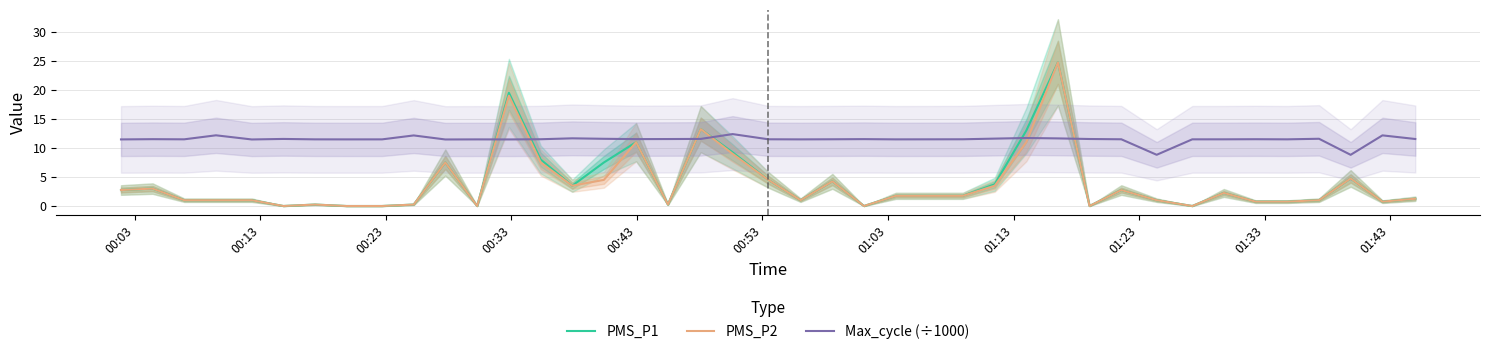

Which series ends up on top after the final intersection of Max_cycle (÷1000) and PMS_P2?

Max_cycle (÷1000)